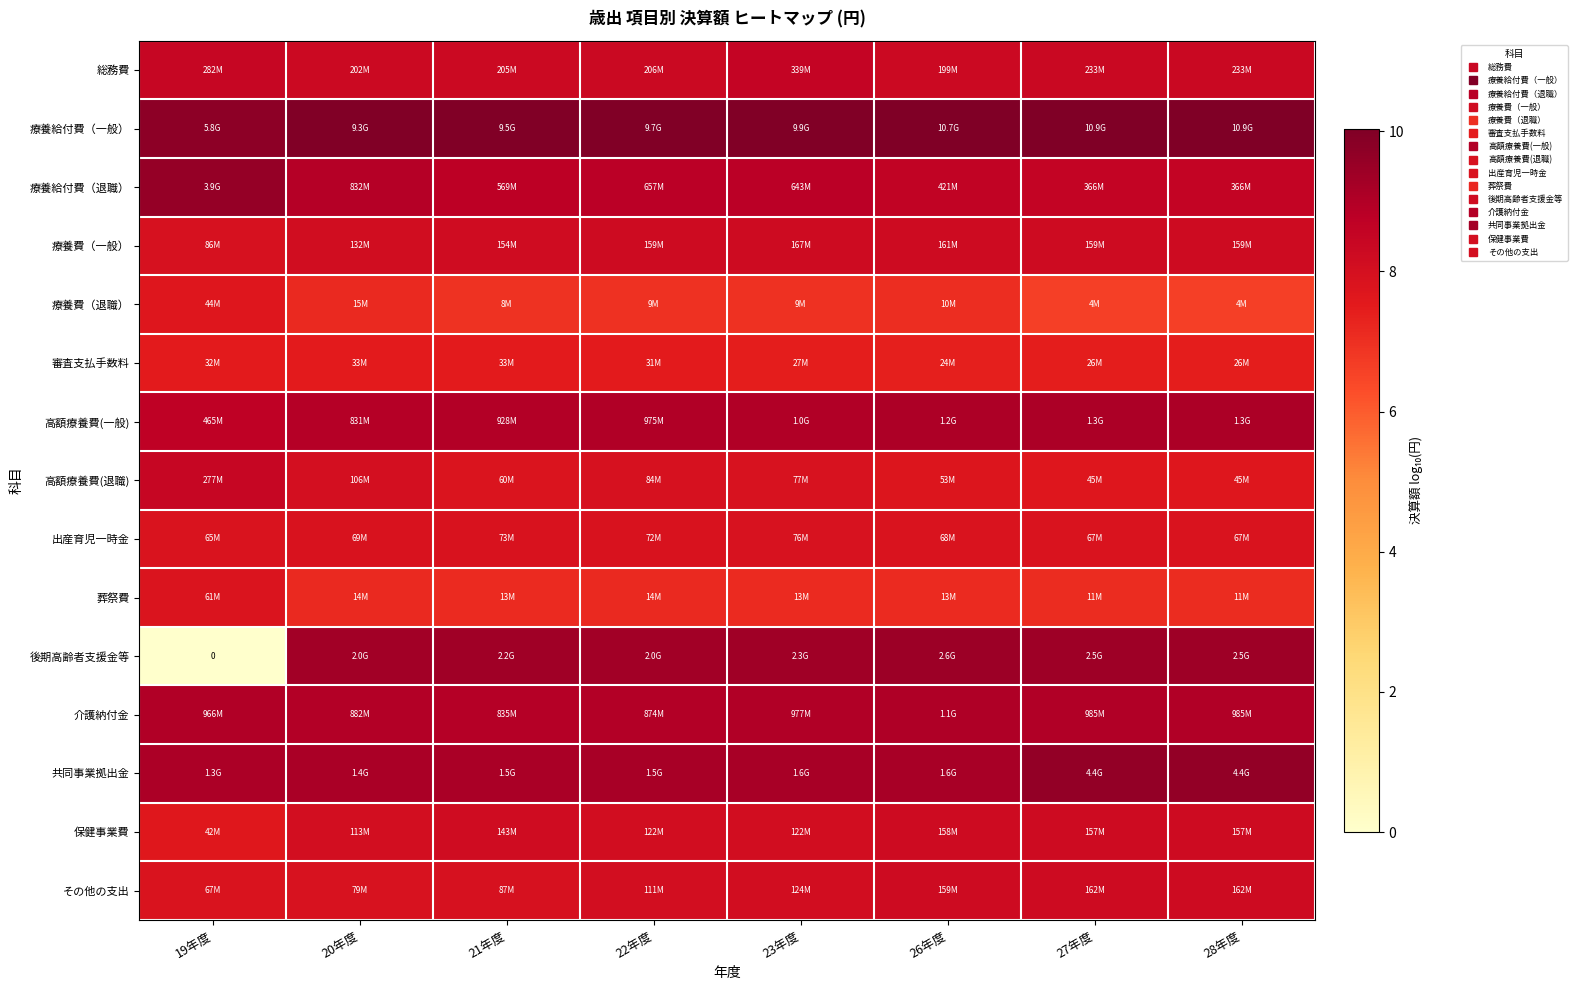

Rank the series by their maximum value, from highest to lowest.

療養給付費（一般）, 共同事業拠出金, 療養給付費（退職）, 後期高齢者支援金等, 高額療養費(一般), 介護納付金, 総務費, 高額療養費(退職), 療養費（一般）, その他の支出, 保健事業費, 出産育児一時金, 葬祭費, 療養費（退職）, 審査支払手数料